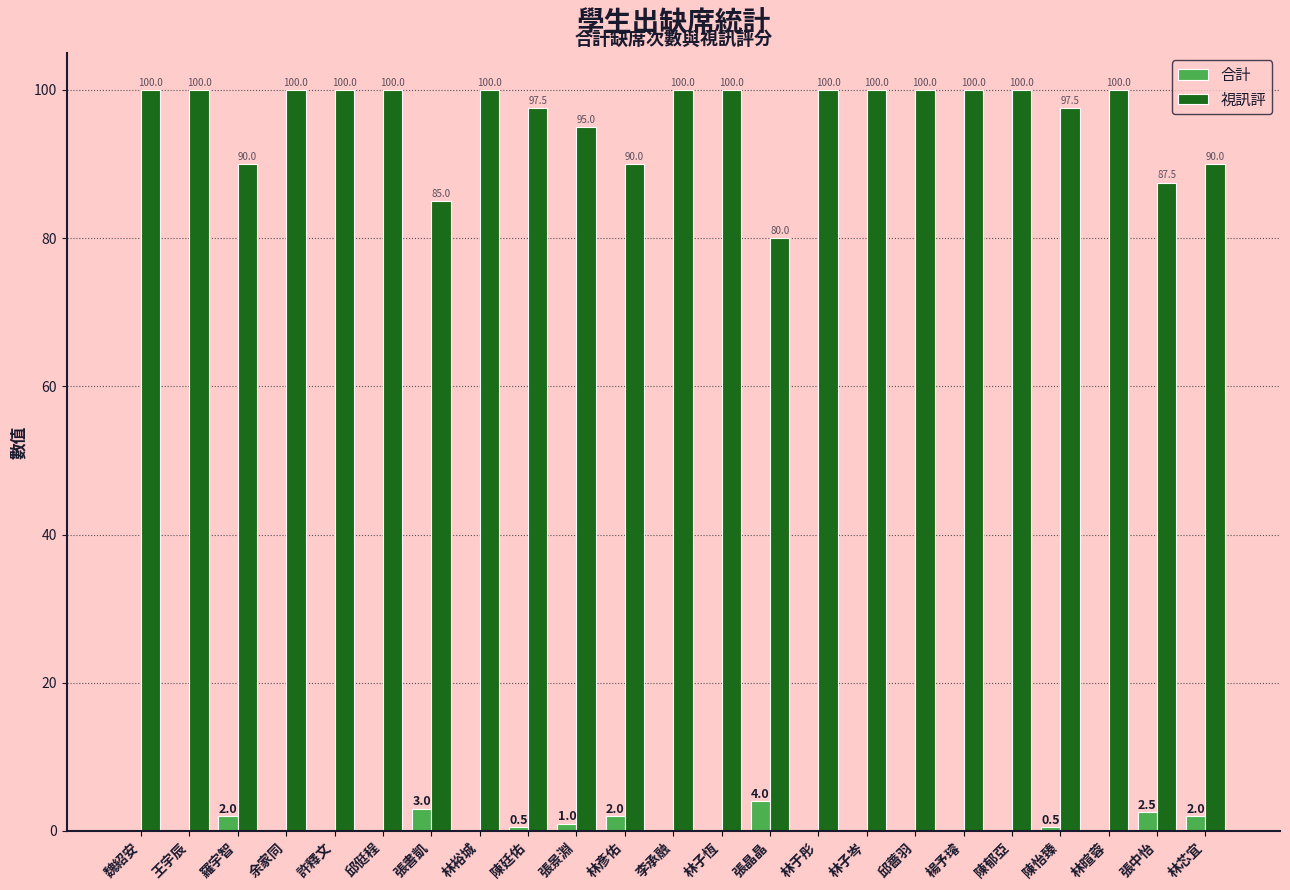

How many groups of bars are there?

23